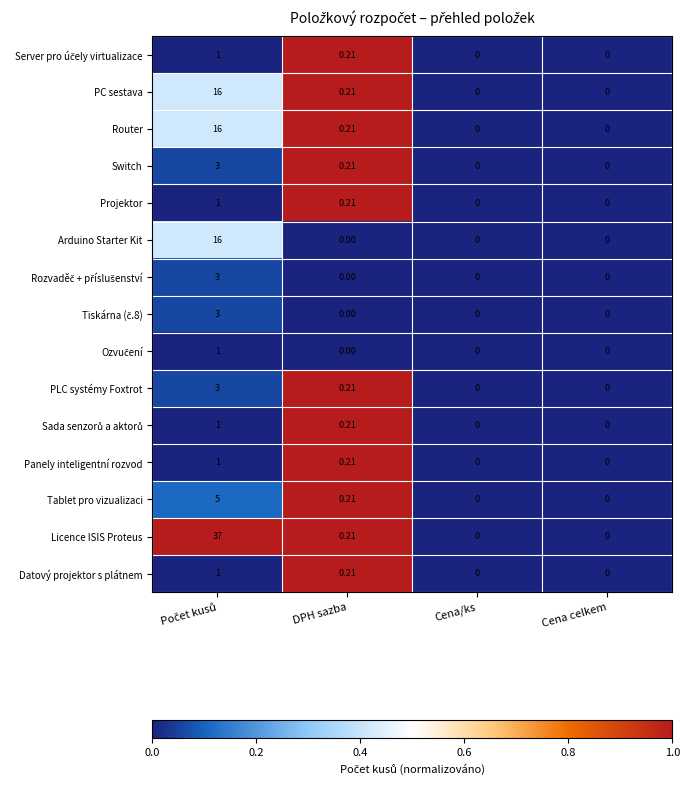

Which series has the widest spread of values?

Licence ISIS Proteus